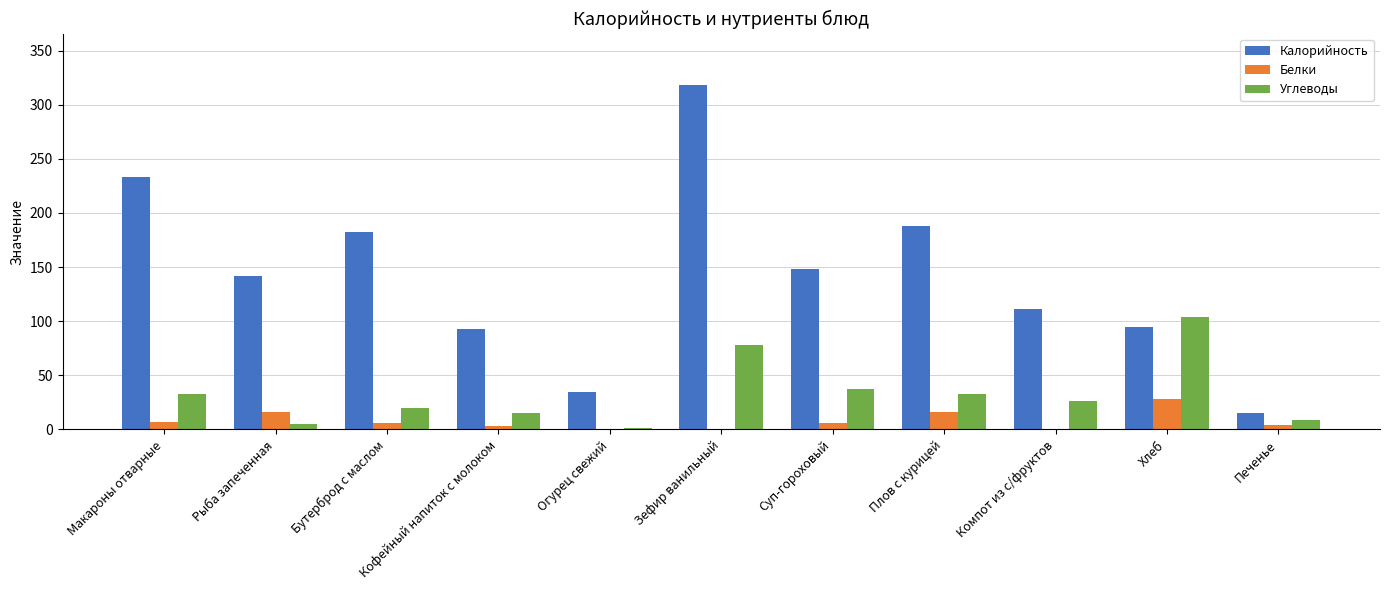

Which series has the largest total across all categories?

Калорийность